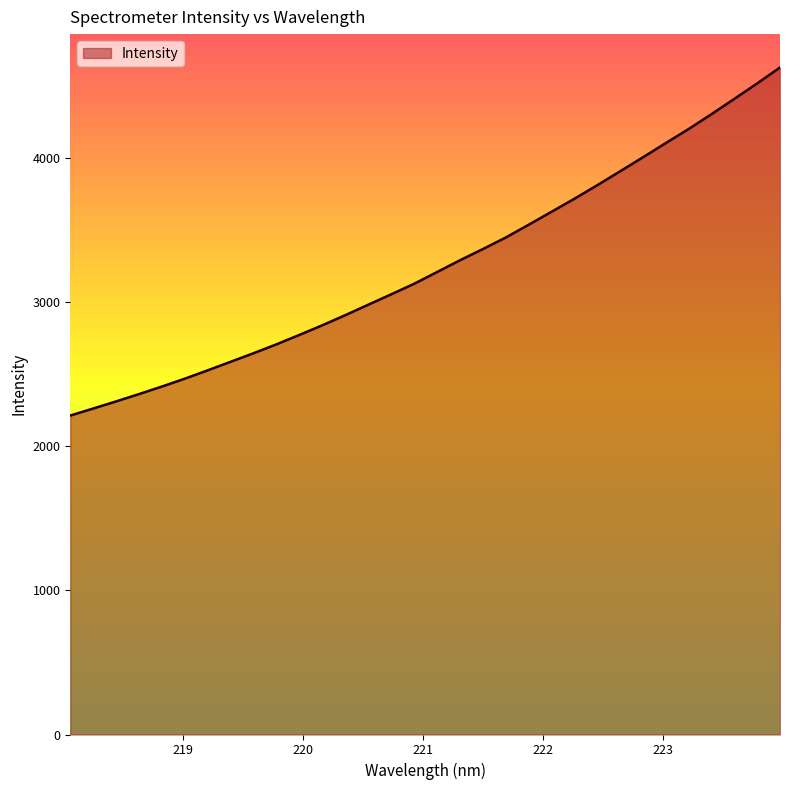

Reading right to left, extract all data points from this chart.

4628.0	4517.0	4409.8	4303.7	4200.4	4102.9	4003.9	3906.8	3810.1	3716.1	3625.7	3535.7	3447.3	3367.1	3289.5	3207.8	3126.5	3053.5	2981.6	2909.2	2839.3	2772.5	2707.2	2645.6	2586.3	2526.9	2469.0	2414.3	2362.0	2311.1	2261.7	2213.0